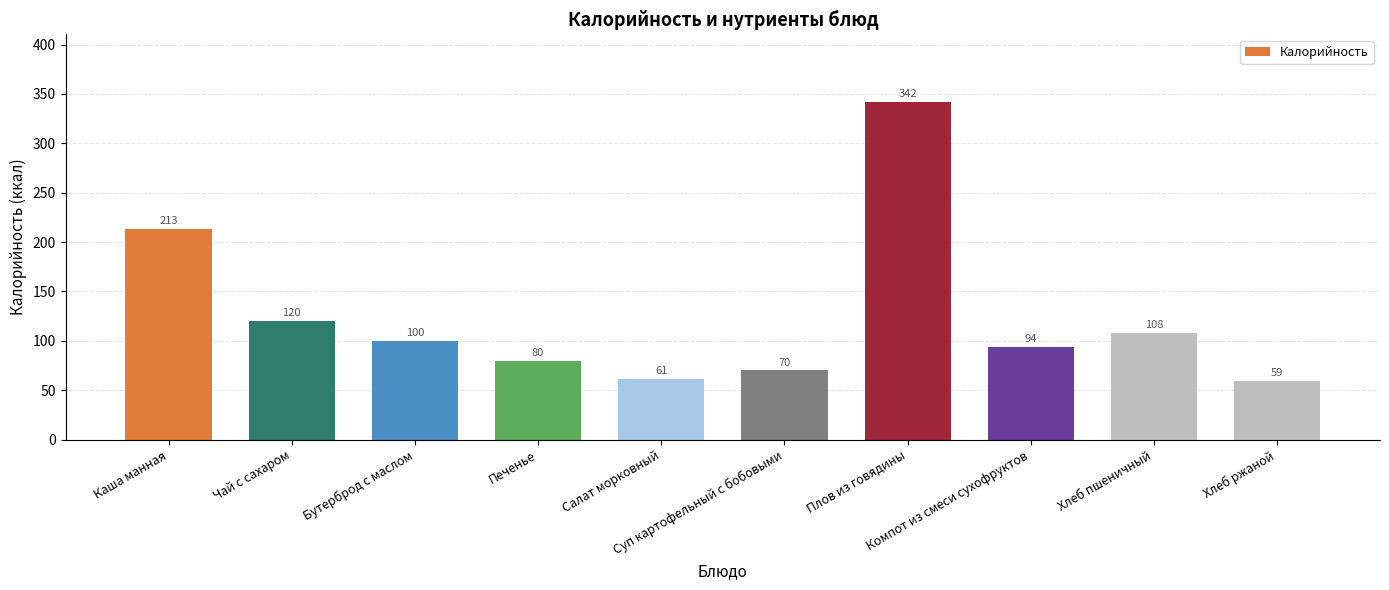

What is the value of the 5th bar from the left?

61